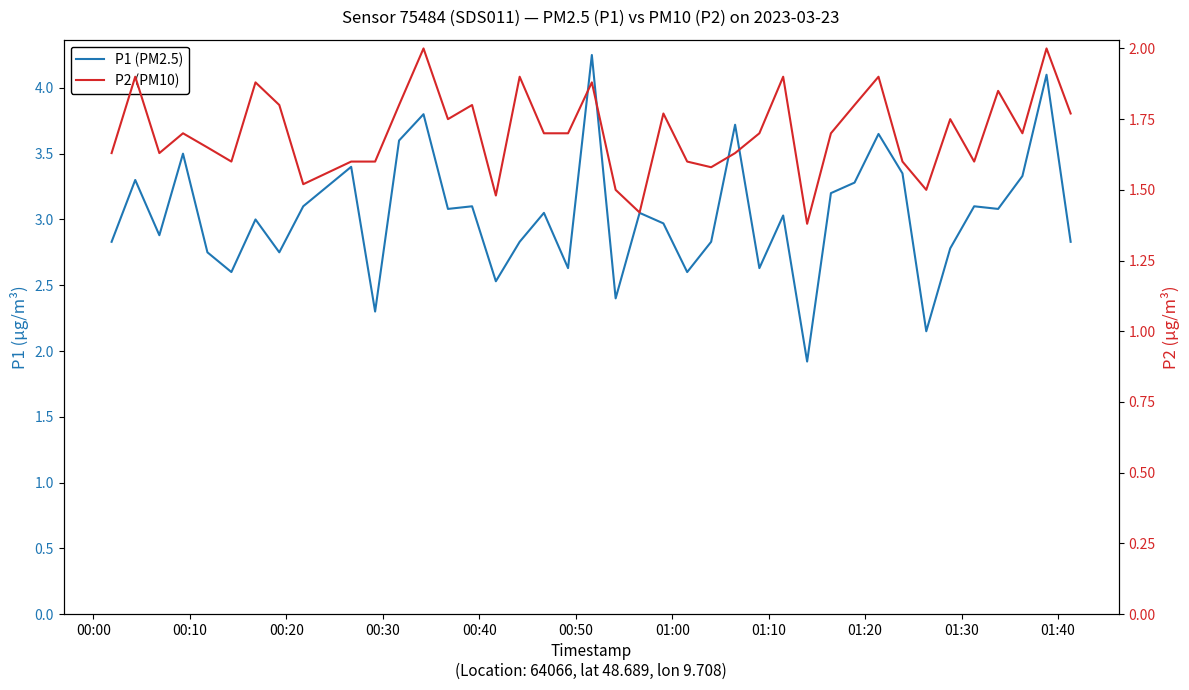

The value of P2 (PM10) at 01:10 is 0.5. True or false?

False